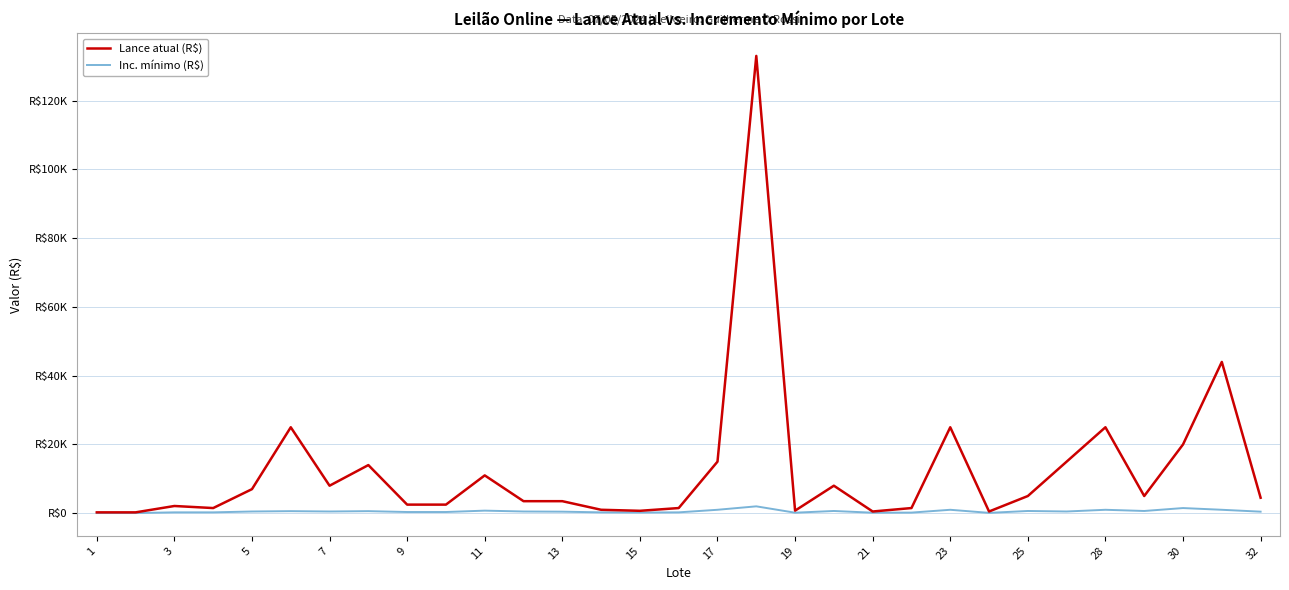

At how many categories does at least one series exceed 40572?

2